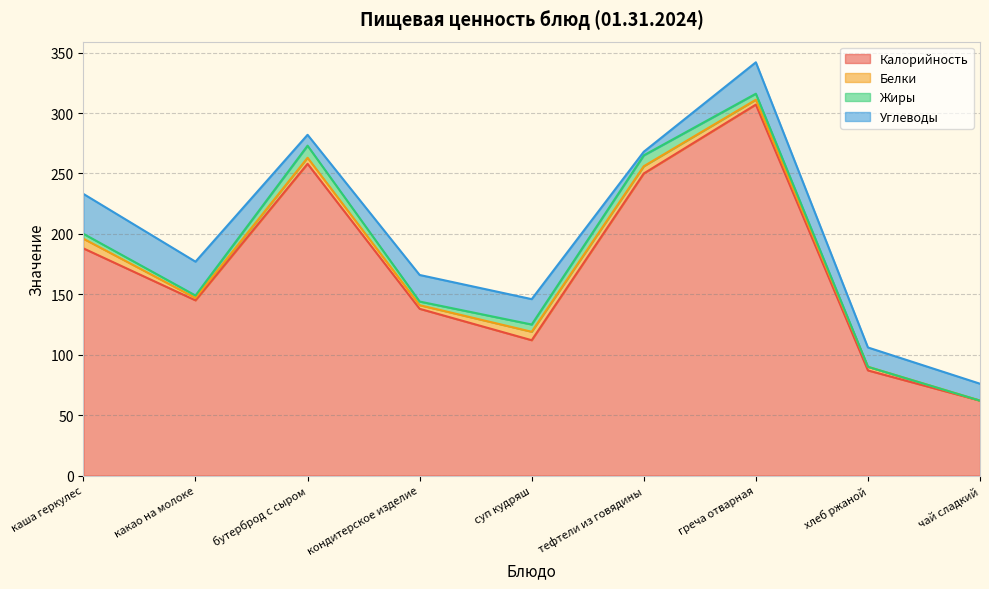

True or false: Жиры has a value of 5.0 at греча отварная.

True